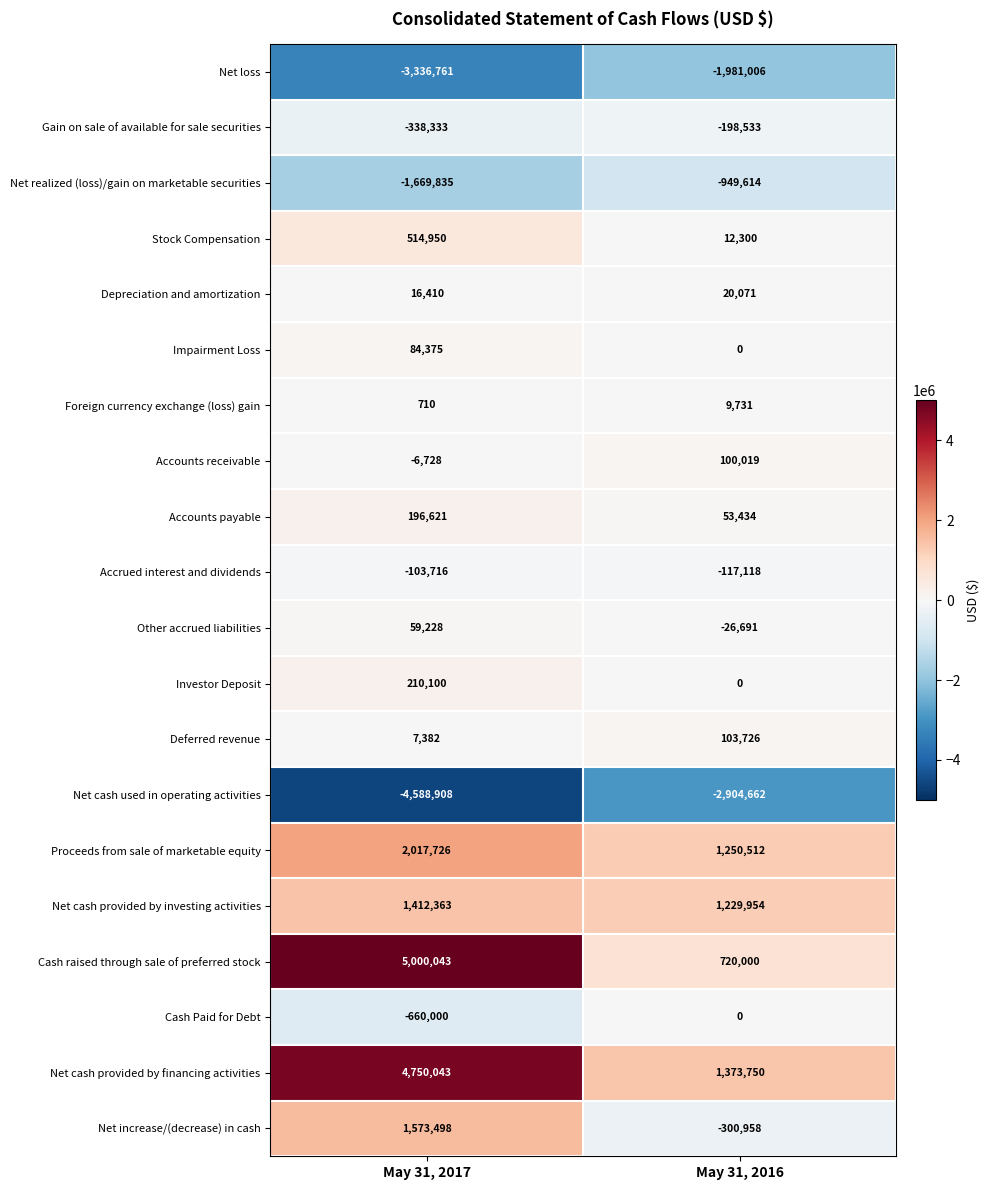

List the labels in order of Accounts payable value, largest first.

May 31, 2017, May 31, 2016